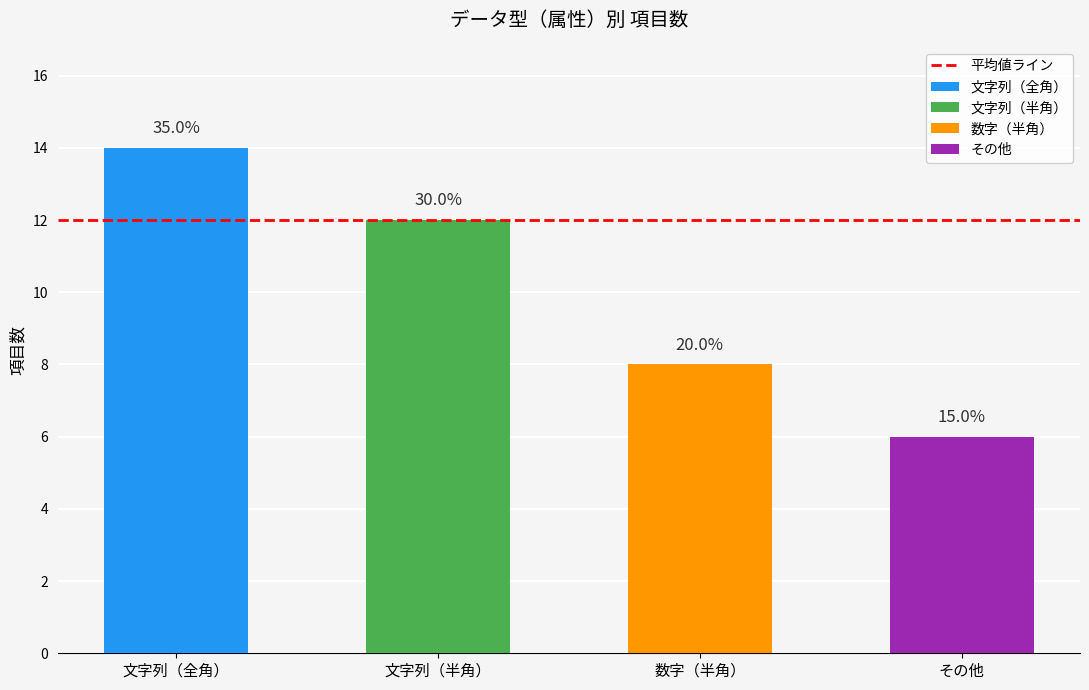

Approximately how many times larger is the value at その他 compared to 文字列（全角）?

0.4